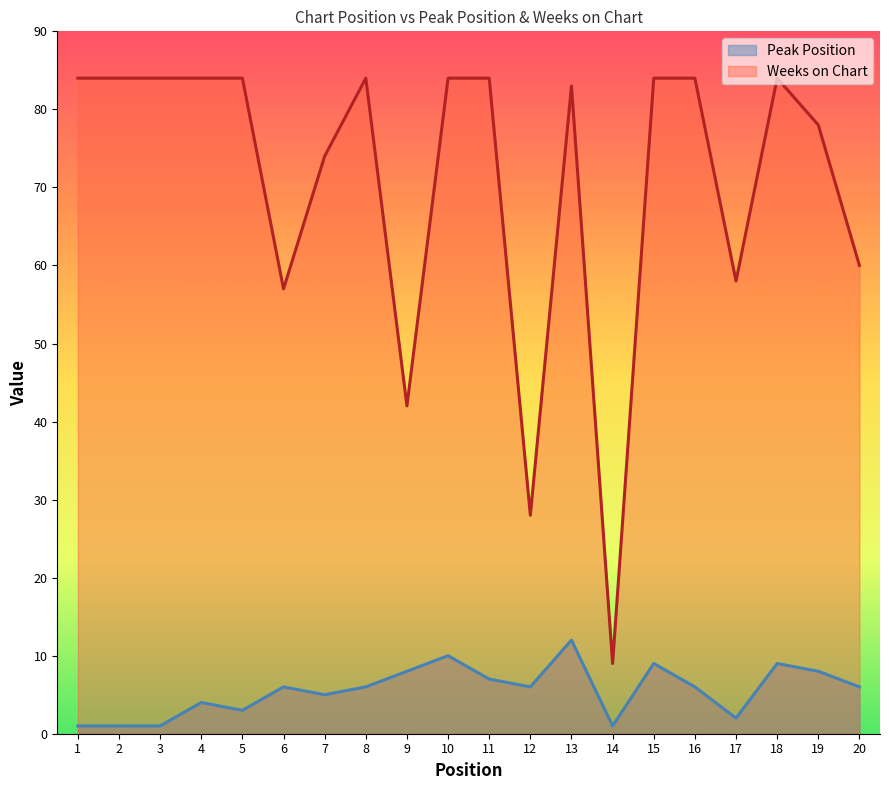

Is it true that Weeks on Chart equals 114 at 13?

False